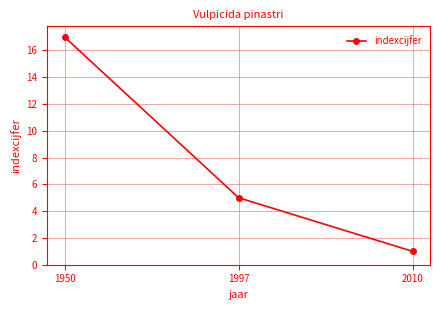

List the labels in order of value, largest first.

1950, 1997, 2010